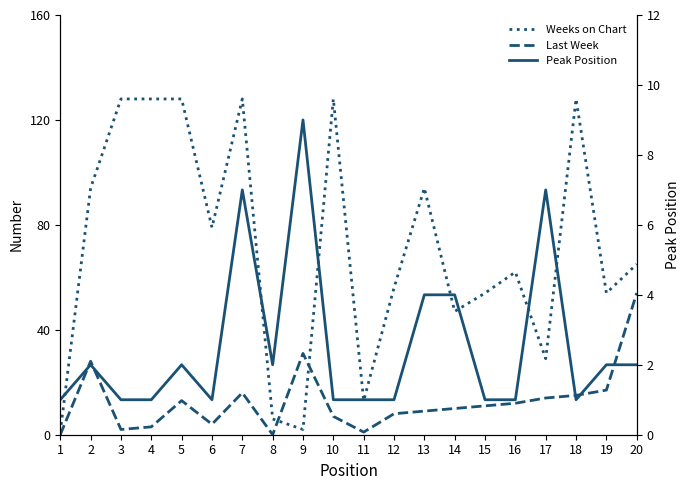

Reading left to right, list all the values displayed in this chart.

Weeks on Chart: 1	94	128	128	128	79	128	6	2	128	13	56	94	47	54	62	29	128	54	65
Last Week: 0	28	2	3	13	4	16	0	31	7	1	8	9	10	11	12	14	15	17	54
Peak Position: 1	2	1	1	2	1	7	2	9	1	1	1	4	4	1	1	7	1	2	2